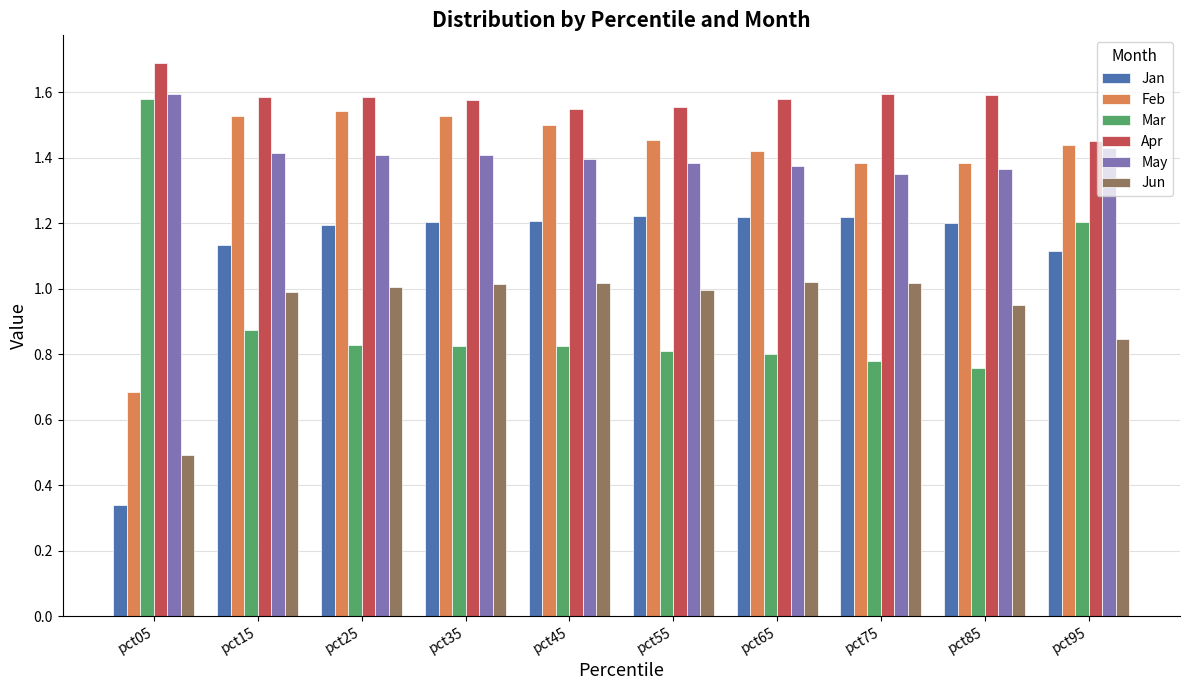

How many data points does each series have?

10